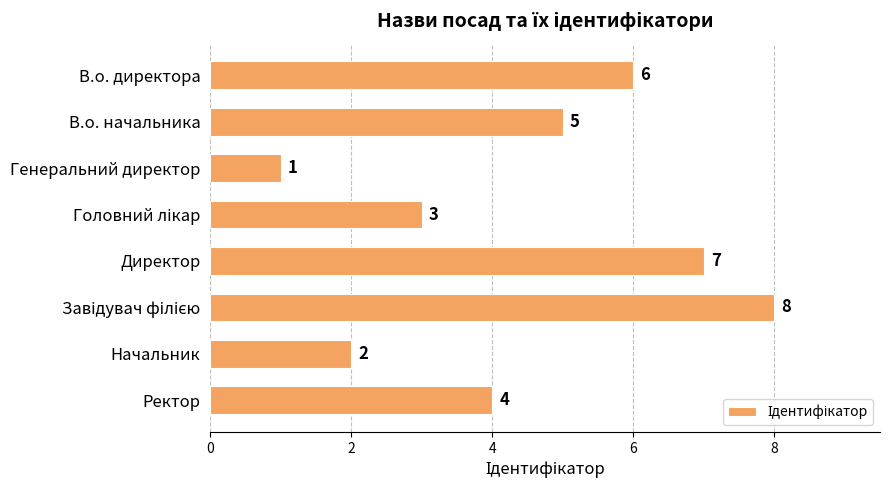

What is the difference between the second highest and second lowest values?

5